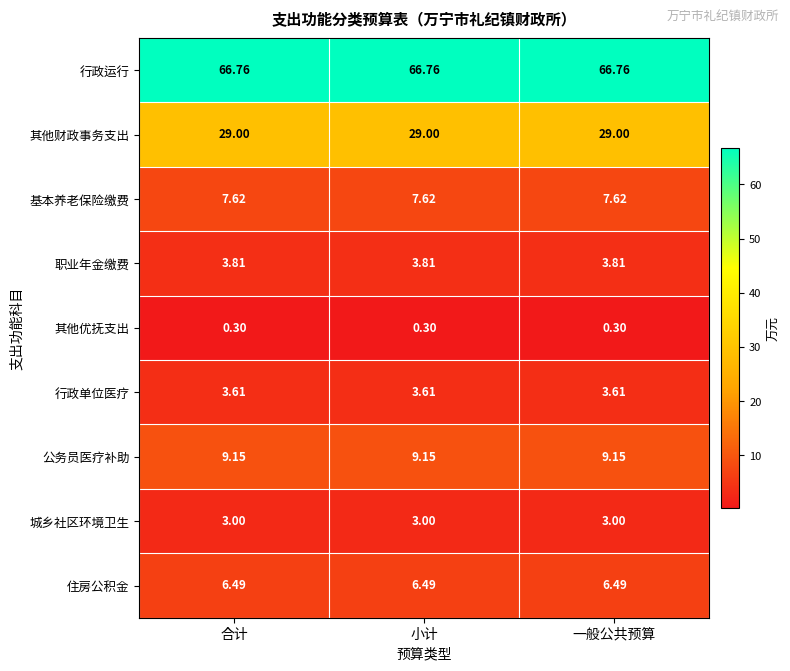

At 小计, list the series in order from smallest to largest.

其他优抚支出, 城乡社区环境卫生, 行政单位医疗, 职业年金缴费, 住房公积金, 基本养老保险缴费, 公务员医疗补助, 其他财政事务支出, 行政运行